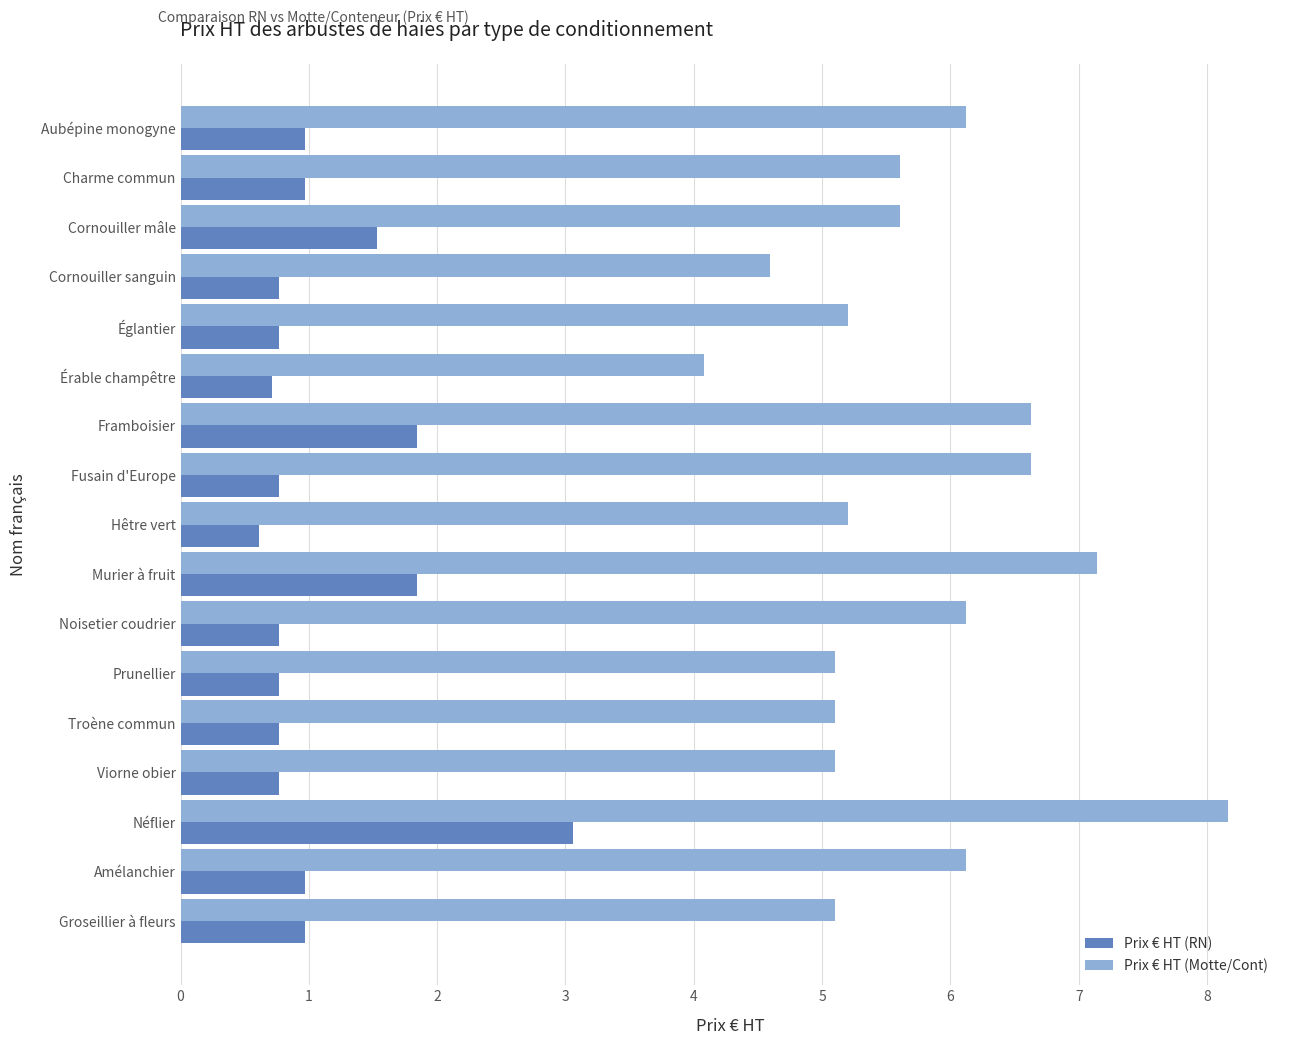

Which series has the largest range (max minus min)?

Prix € HT (Motte/Cont)